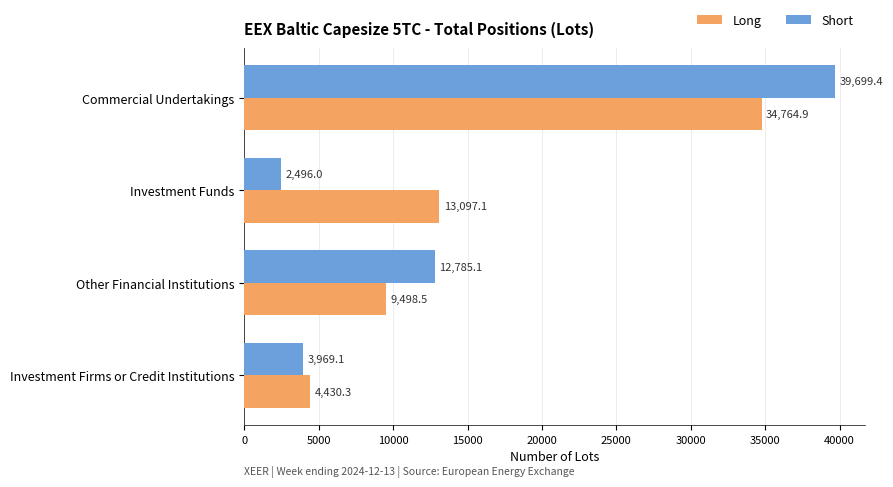

At which category does the chart reach its minimum across all series?

Investment Funds